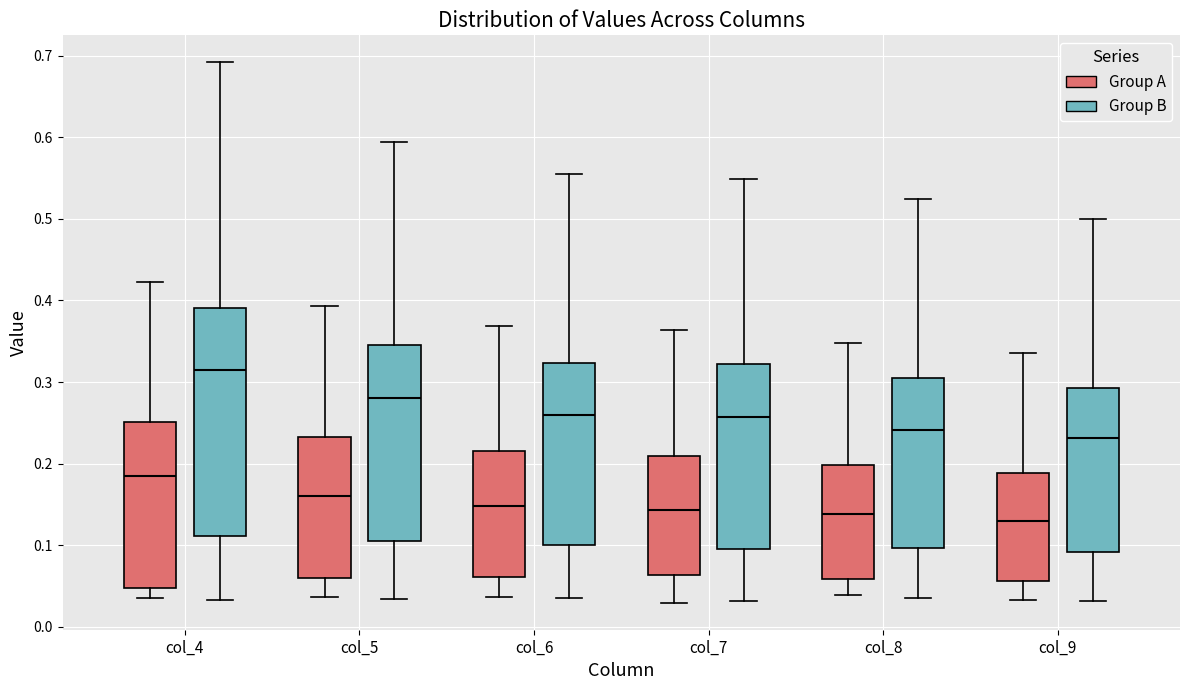

Reading left to right, transcribe this box plot: for each box, give where its median line is, the range the box spans, and where its two whiskers end, as read against the y-axis. The values are not printed on the chart, so give them approximately, as read against the axis.

col_4 (Group A): median 0.19, box 0.05 to 0.25, whiskers 0.04 to 0.42
col_4 (Group B): median 0.31, box 0.11 to 0.39, whiskers 0.03 to 0.69
col_5 (Group A): median 0.16, box 0.06 to 0.23, whiskers 0.04 to 0.39
col_5 (Group B): median 0.28, box 0.10 to 0.35, whiskers 0.03 to 0.59
col_6 (Group A): median 0.15, box 0.06 to 0.21, whiskers 0.04 to 0.37
col_6 (Group B): median 0.26, box 0.10 to 0.32, whiskers 0.04 to 0.56
col_7 (Group A): median 0.14, box 0.06 to 0.21, whiskers 0.03 to 0.36
col_7 (Group B): median 0.26, box 0.10 to 0.32, whiskers 0.03 to 0.55
col_8 (Group A): median 0.14, box 0.06 to 0.20, whiskers 0.04 to 0.35
col_8 (Group B): median 0.24, box 0.10 to 0.30, whiskers 0.04 to 0.52
col_9 (Group A): median 0.13, box 0.06 to 0.19, whiskers 0.03 to 0.34
col_9 (Group B): median 0.23, box 0.09 to 0.29, whiskers 0.03 to 0.50